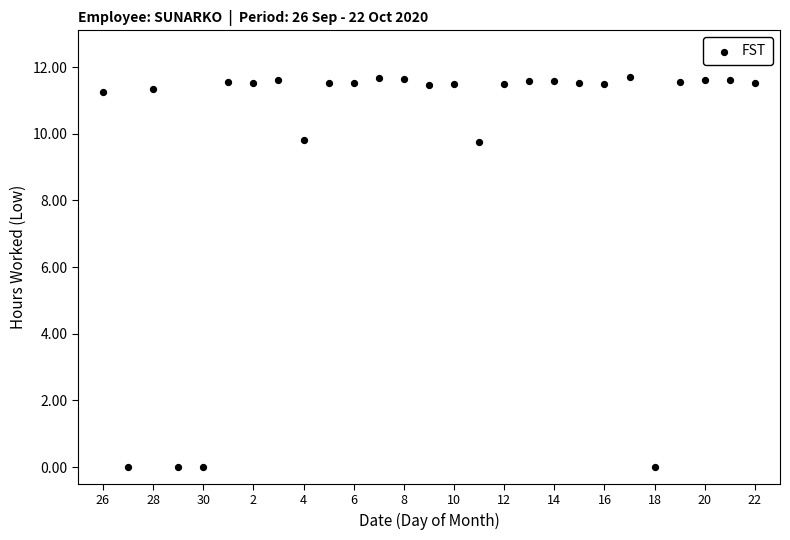

What is the range of Y values (max minus min)?

11.7